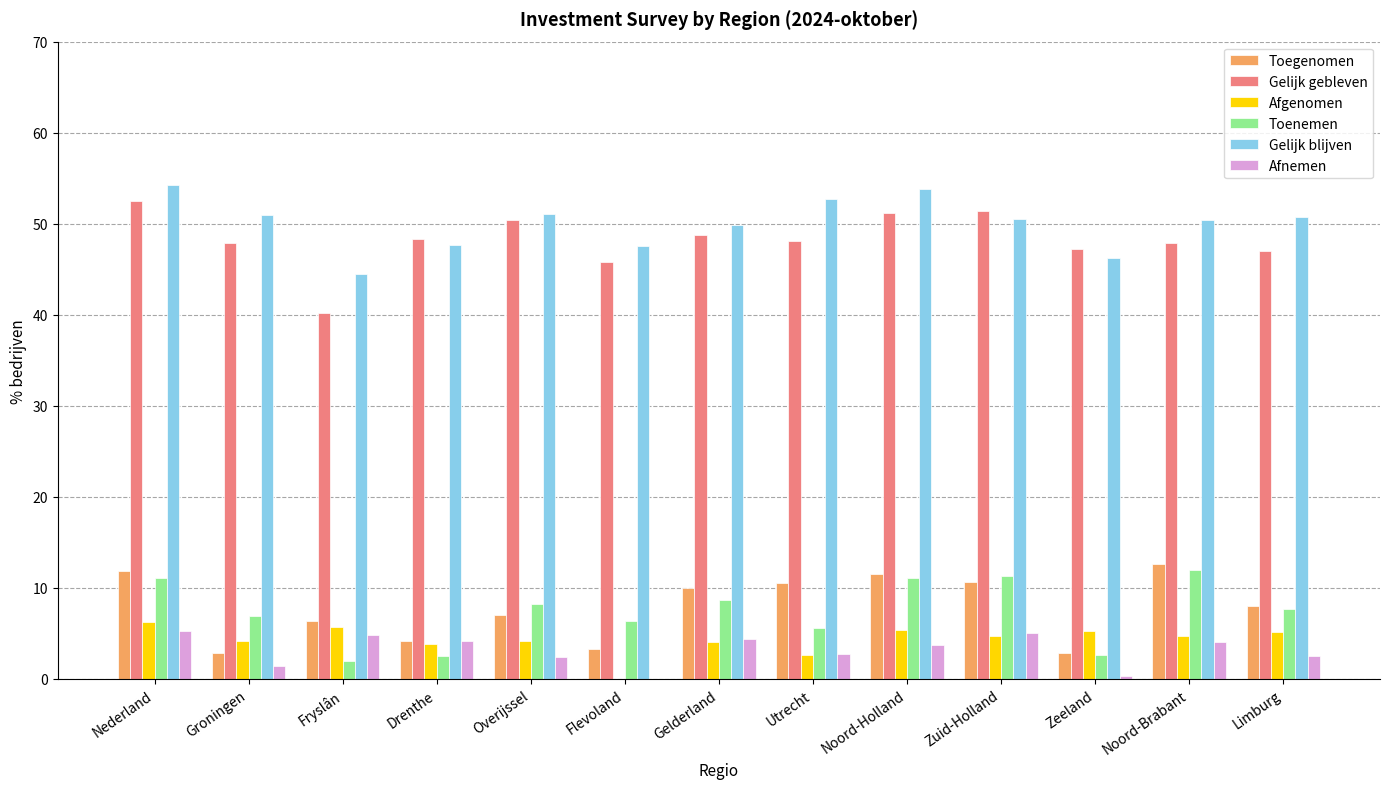

What is the highest value of the Gelijk gebleven series?

52.5